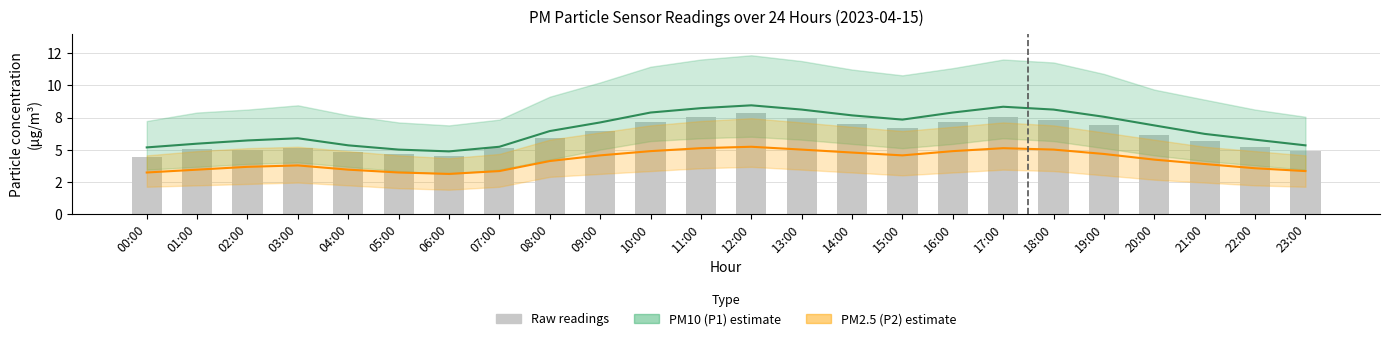

Does the chart contain stacked bars?

No